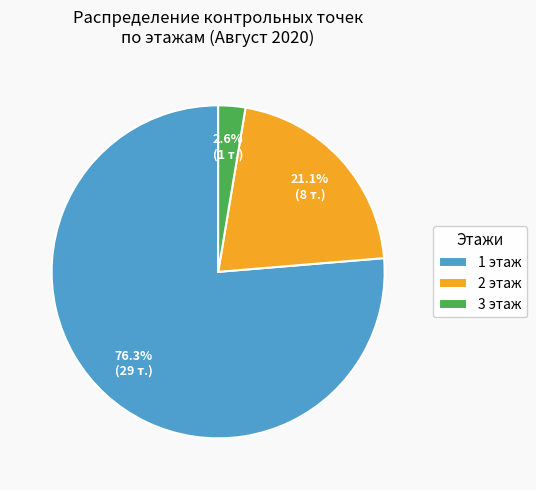

Which category has the smallest portion of the pie?

3 этаж